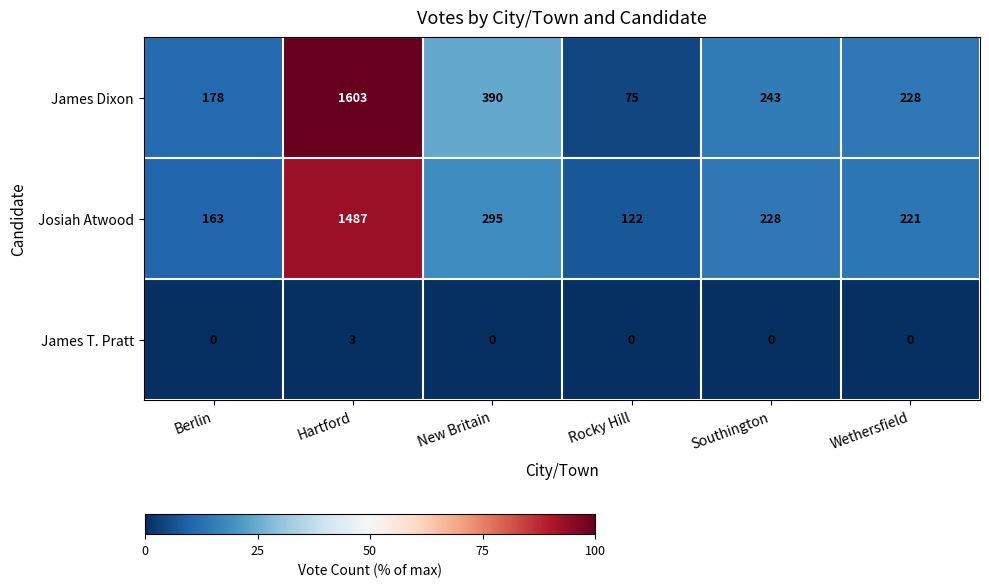

How many series are shown in this chart?

3